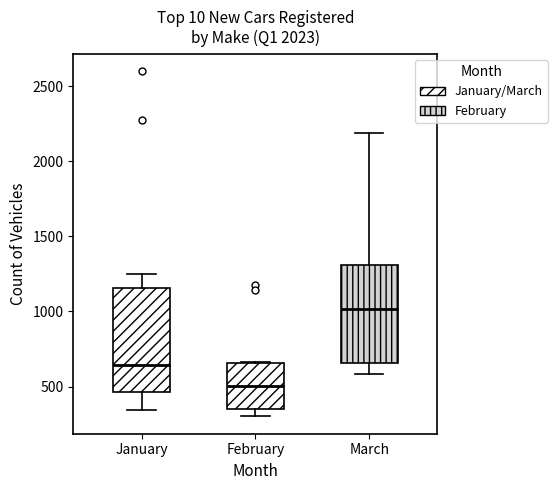

Reading left to right, transcribe this box plot: for each box, give where its median line is, the range the box spans, and where its two whiskers end, as read against the y-axis. The values are not printed on the chart, so give them approximately, as read against the axis.

January: median 650, box 450 to 1150, whiskers 350 to 1250
February: median 500, box 350 to 650, whiskers 300 to 650
March: median 1000, box 650 to 1300, whiskers 600 to 2200